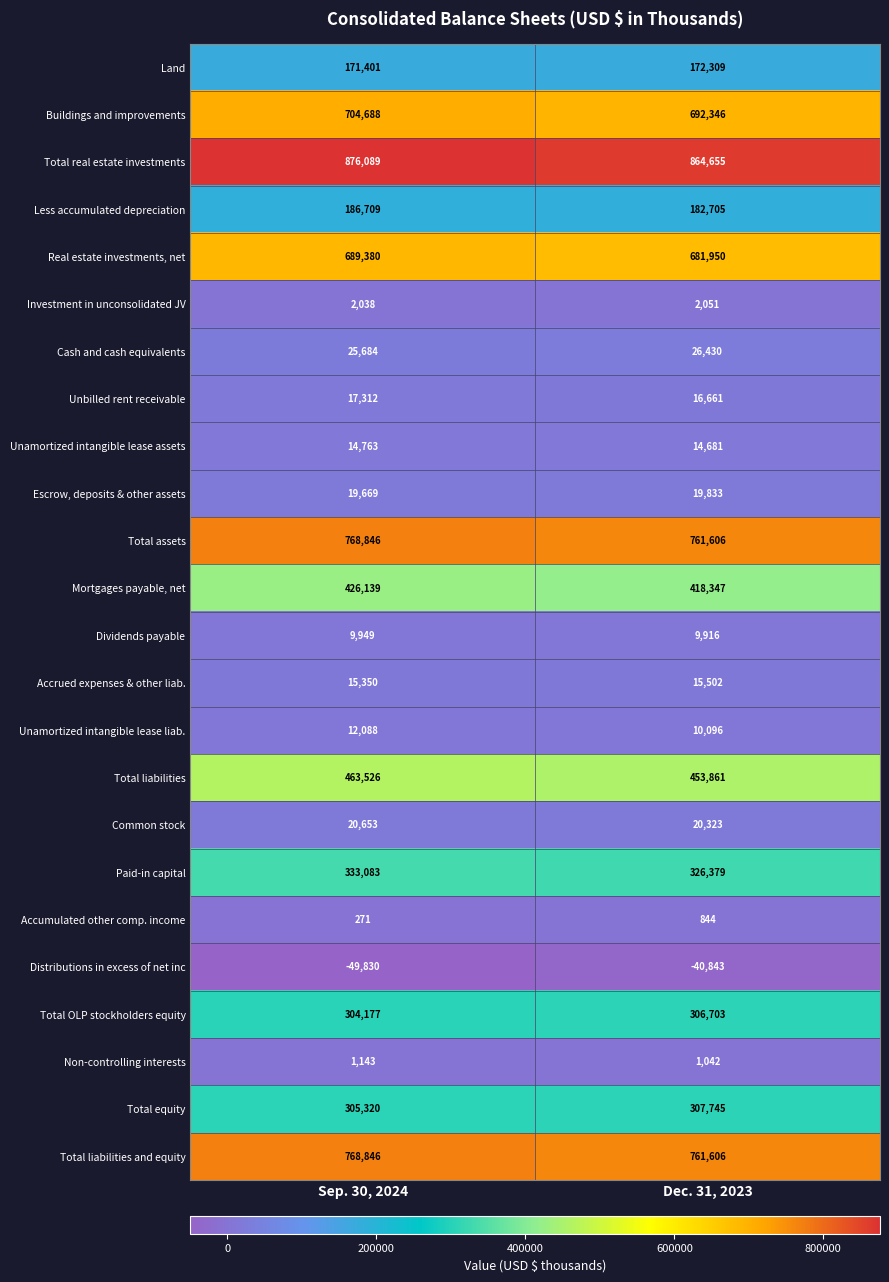

List the labels in order of Accrued expenses & other liab. value, smallest first.

Sep. 30, 2024, Dec. 31, 2023